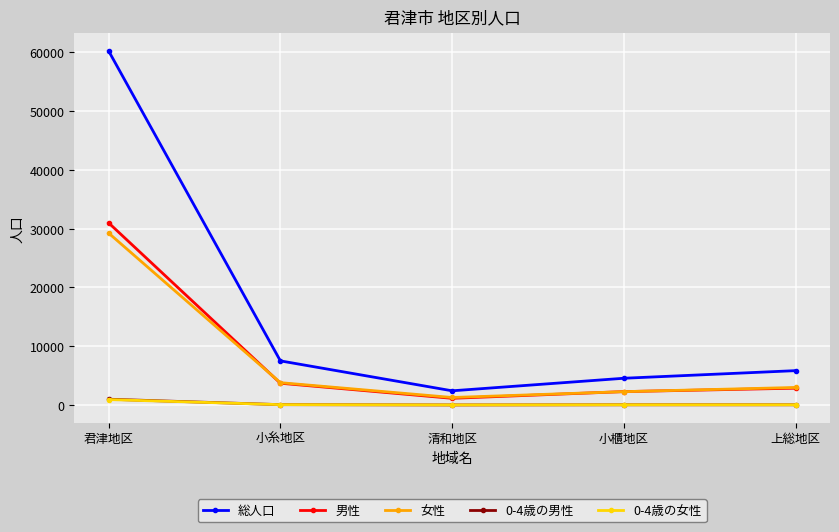

Where does the 総人口 series first go above 5849?

君津地区